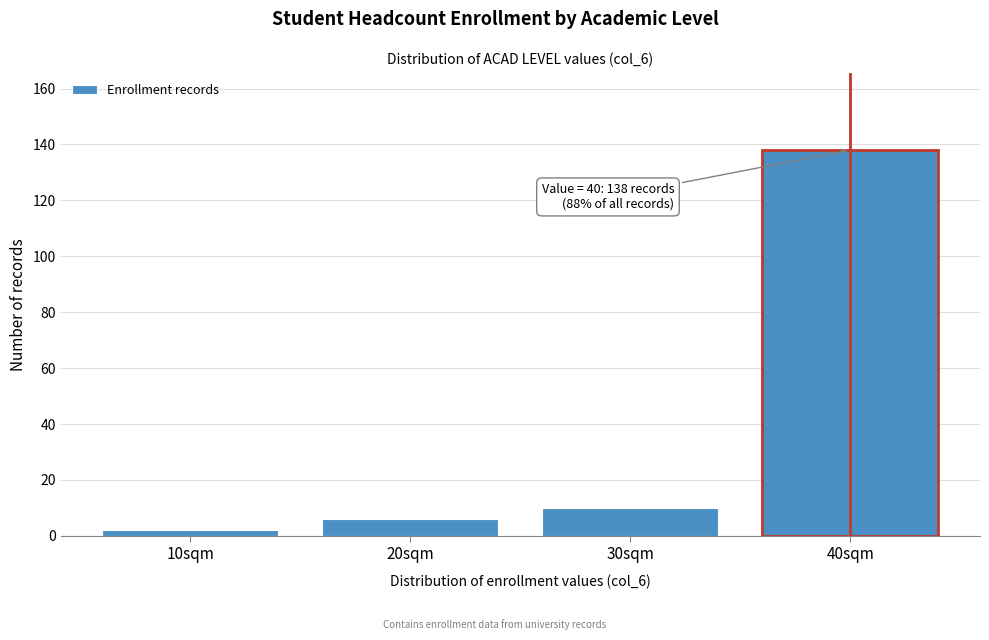

Reading right to left, transcribe all the data shown in this chart.

40sqm=138	30sqm=10	20sqm=6	10sqm=2